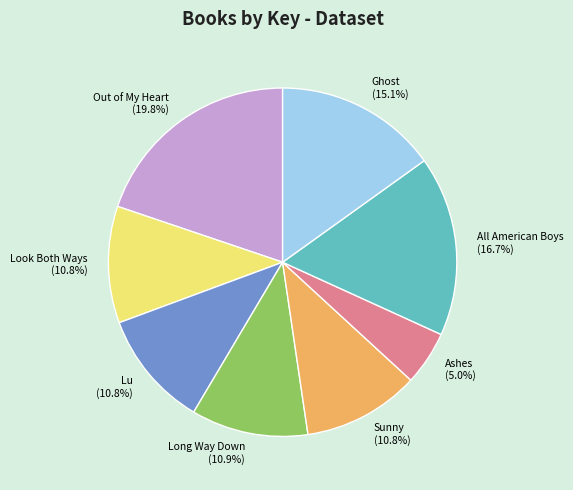

Is the sum of All American Boys and Ghost greater than half?

No